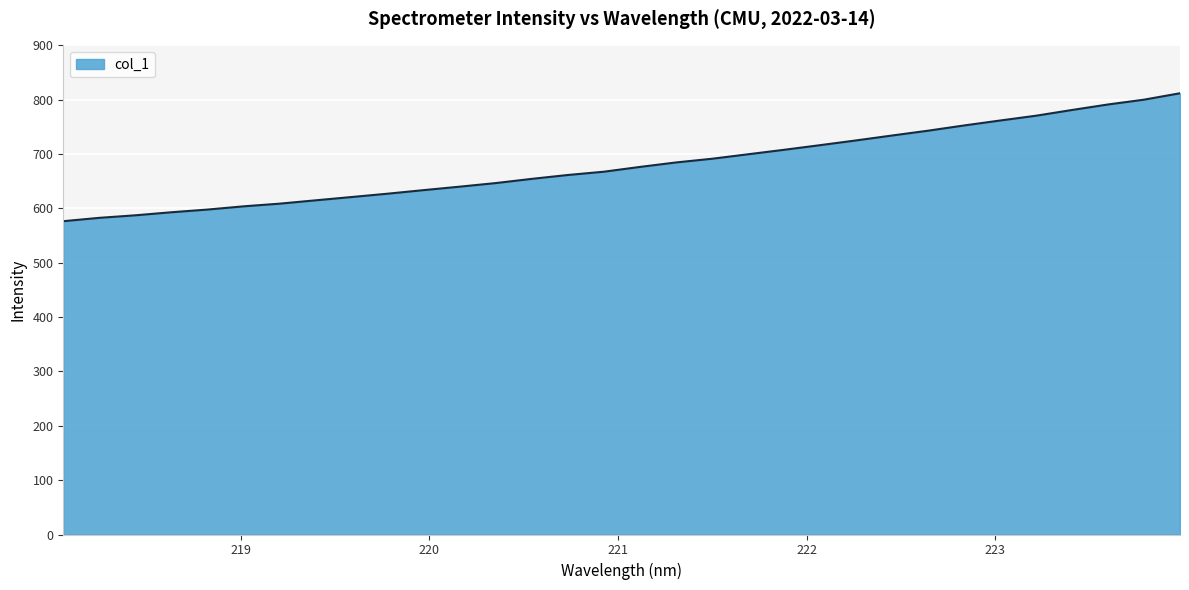

What is the greatest value displayed?

811.9